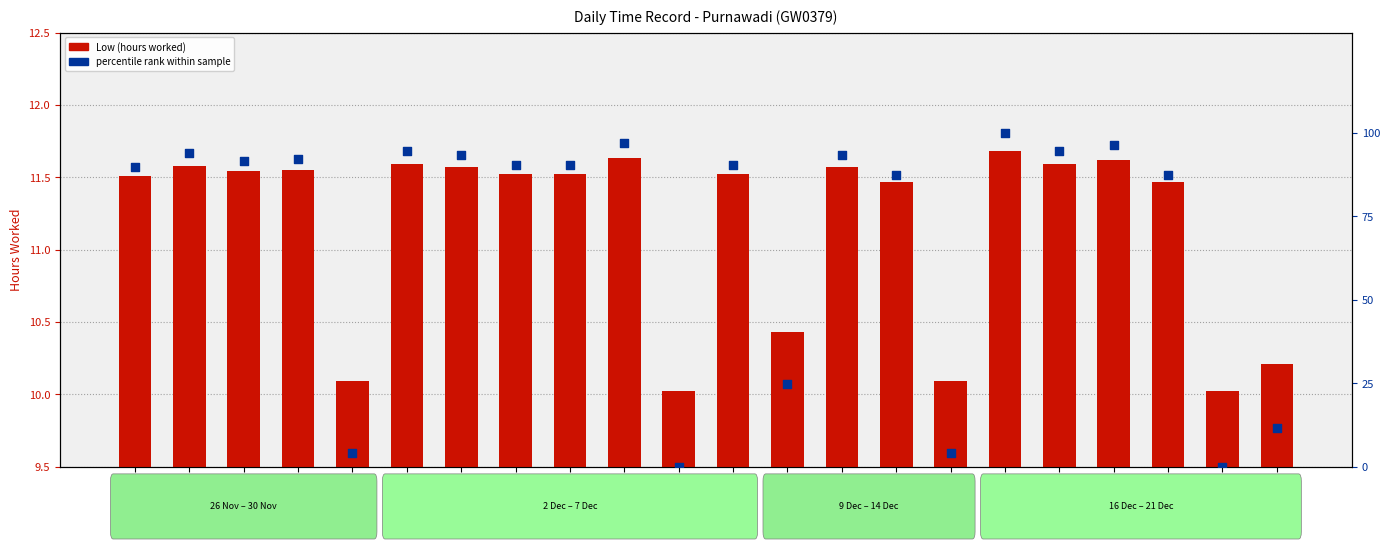

At how many categories does at least one series exceed 73?

16